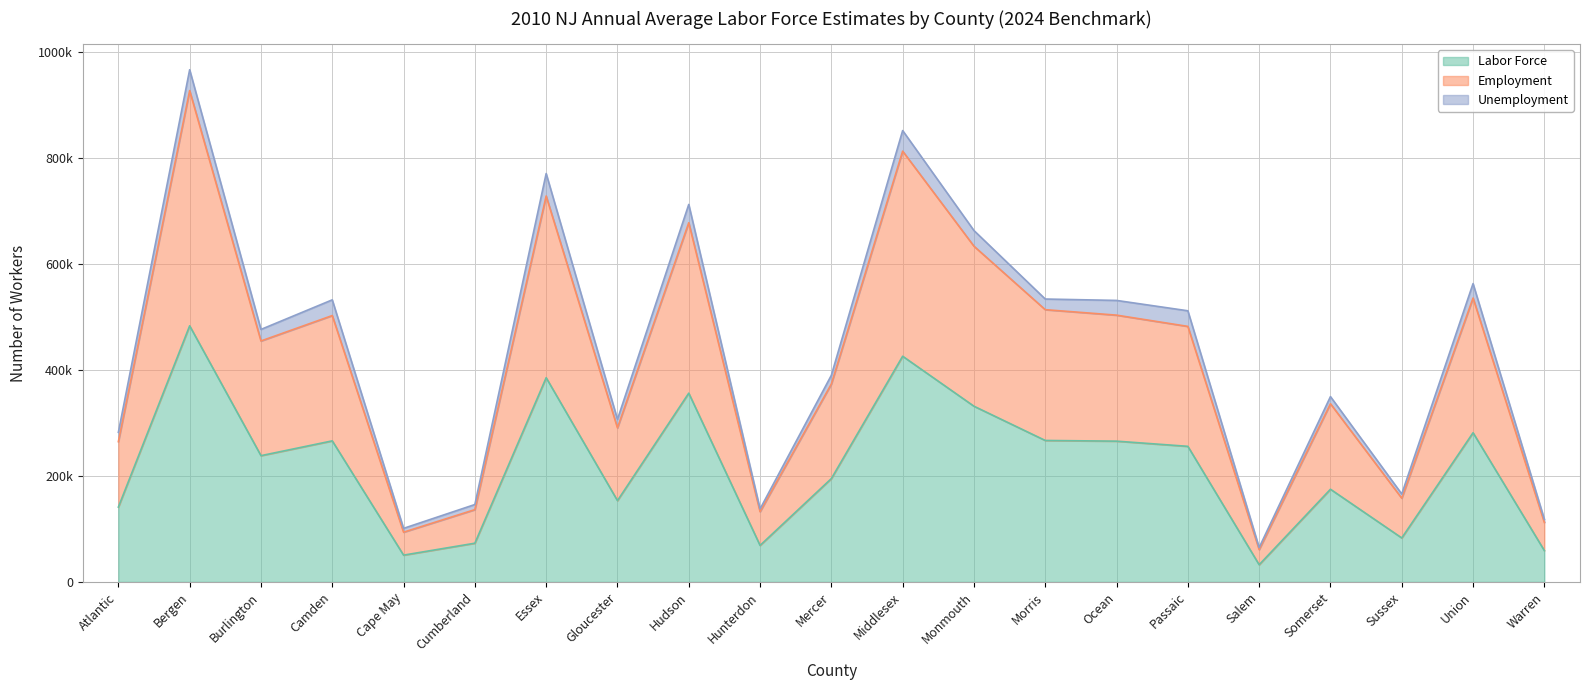

At which label does Labor Force first exceed 238170?

Bergen